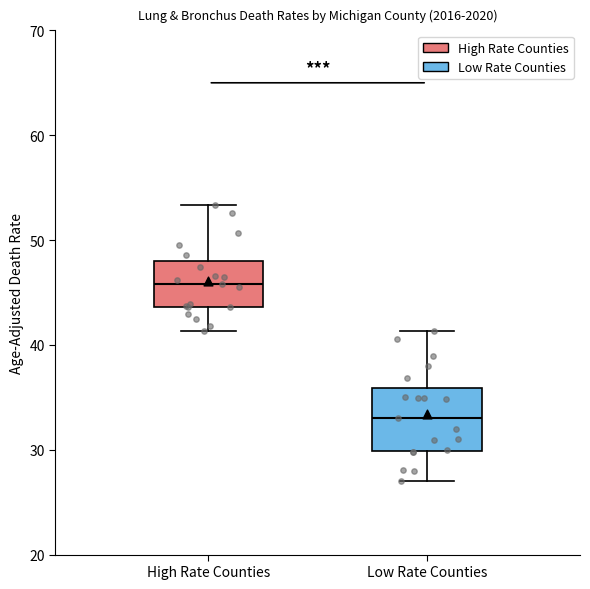

Where is the lower edge of the box for Low Rate Counties on the y-axis? The values are not printed on the chart, so give them approximately, as read against the axis.

30